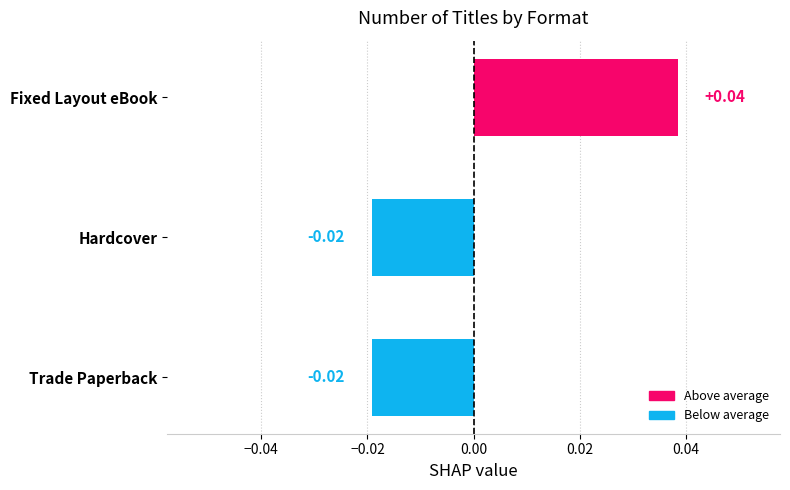

Are the bars grouped side by side (vs. stacked)?

No